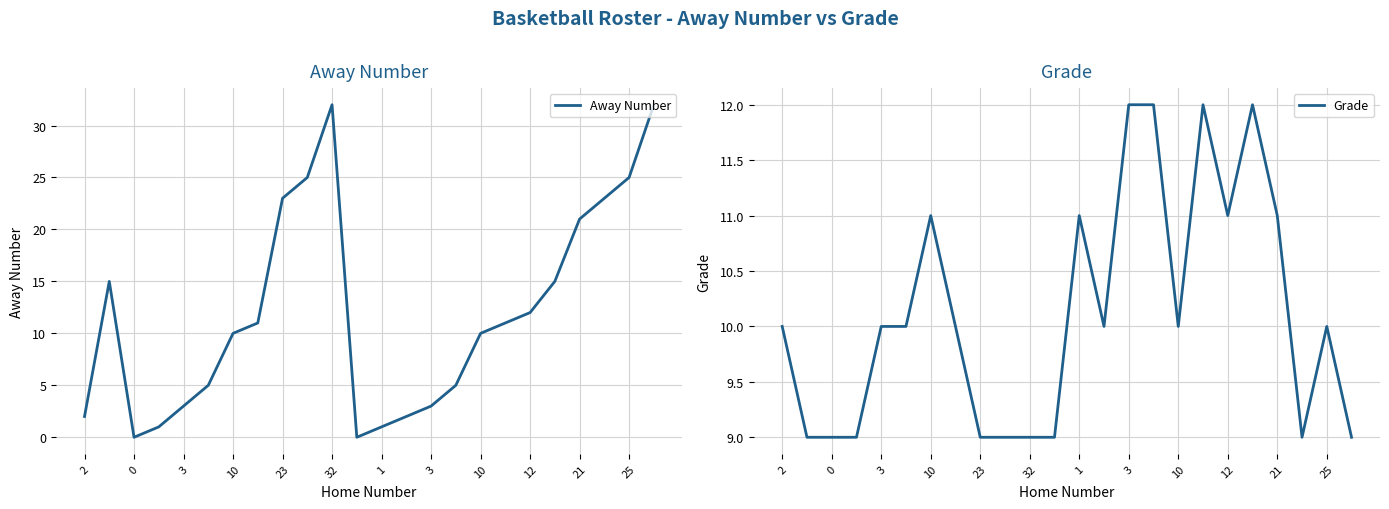

Which series ends up on top after the final intersection of Grade and Away Number?

Away Number